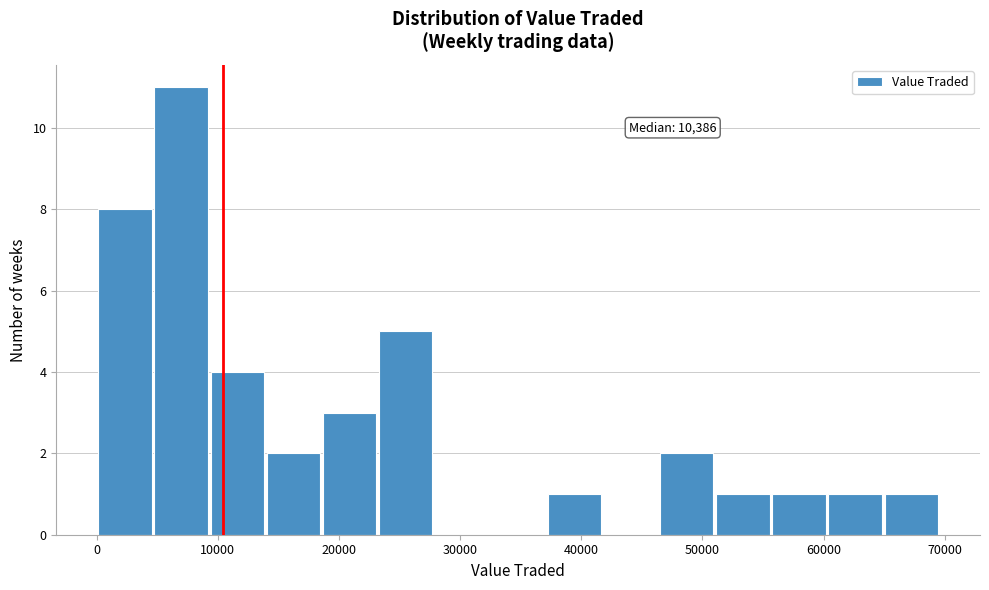

Which range on the x-axis has the tallest bar?

5000 to 9000